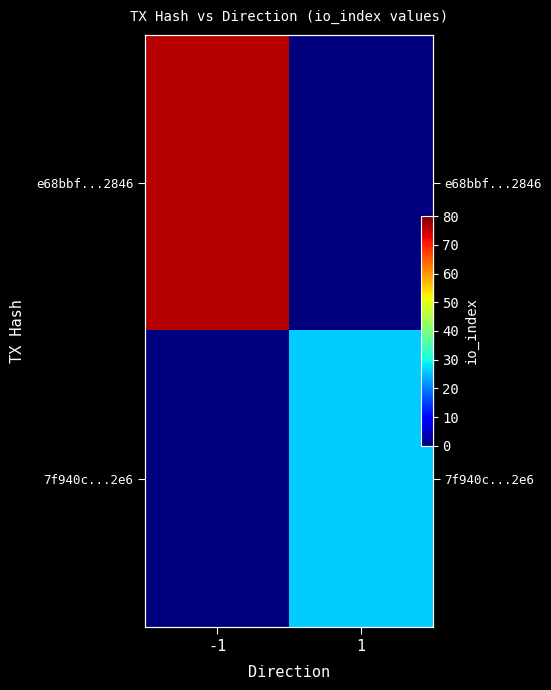

The value of 7f940c...2e6 at -1 is 0. True or false?

True